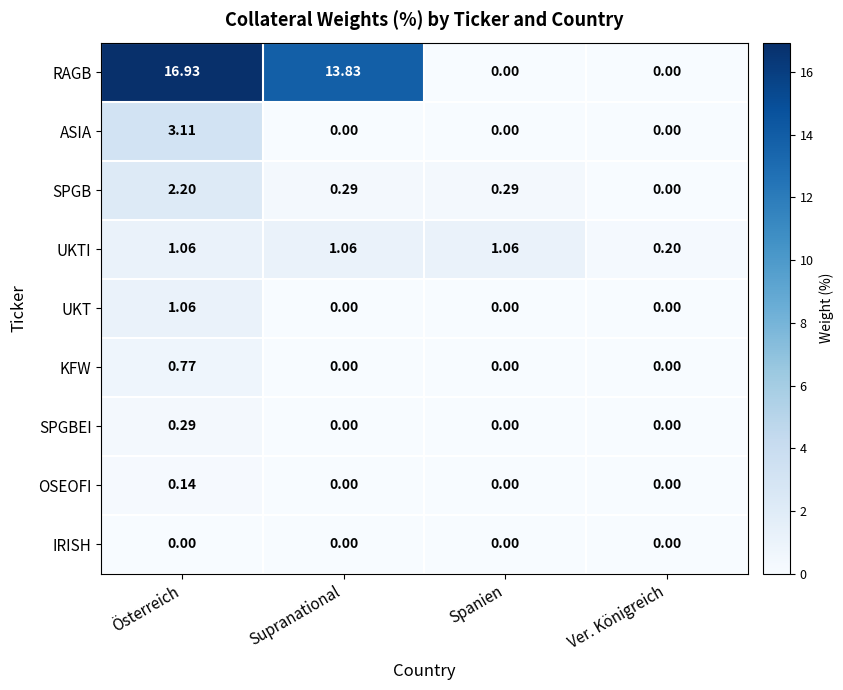

Which series has the largest range (max minus min)?

RAGB